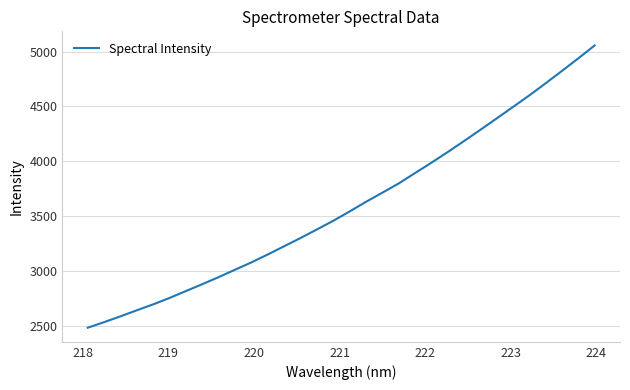

What is the difference between the maximum and minimum values?

2574.3